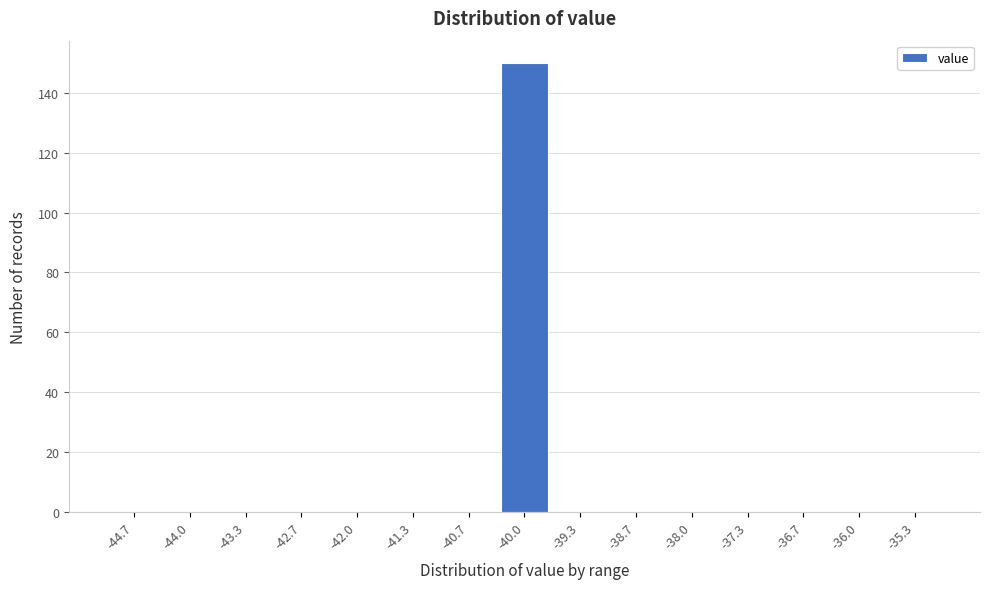

Over which range of the x-axis is the bar tallest?

-40.3 to -39.7